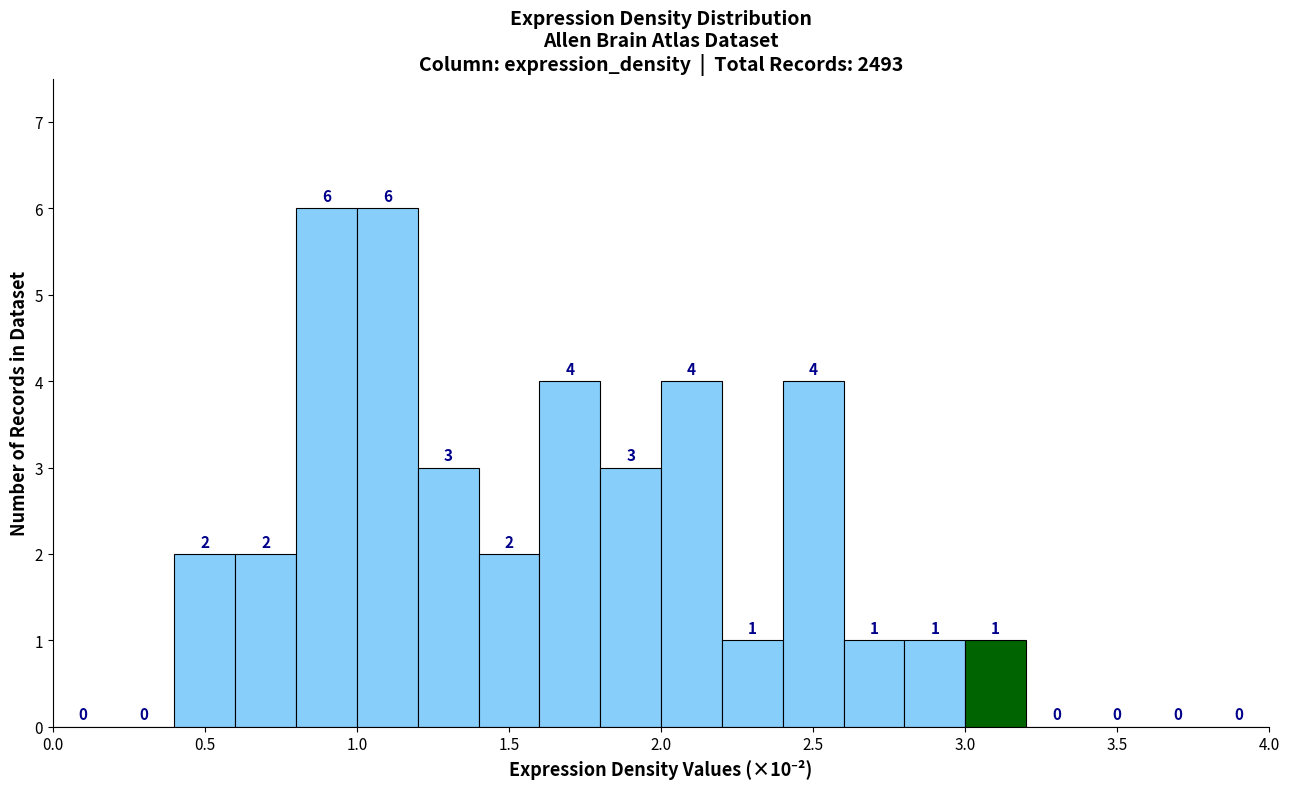

Reading left to right, list every bar in this chart as the range it spans on the x-axis followed by its height.

0.0 to 0.2: 0
0.2 to 0.4: 0
0.4 to 0.6: 2
0.6 to 0.8: 2
0.8 to 1.0: 6
1.0 to 1.2: 6
1.2 to 1.4: 3
1.4 to 1.6: 2
1.6 to 1.8: 4
1.8 to 2.0: 3
2.0 to 2.2: 4
2.2 to 2.4: 1
2.4 to 2.6: 4
2.6 to 2.8: 1
2.8 to 3.0: 1
3.0 to 3.2: 1
3.2 to 3.4: 0
3.4 to 3.6: 0
3.6 to 3.8: 0
3.8 to 4.0: 0